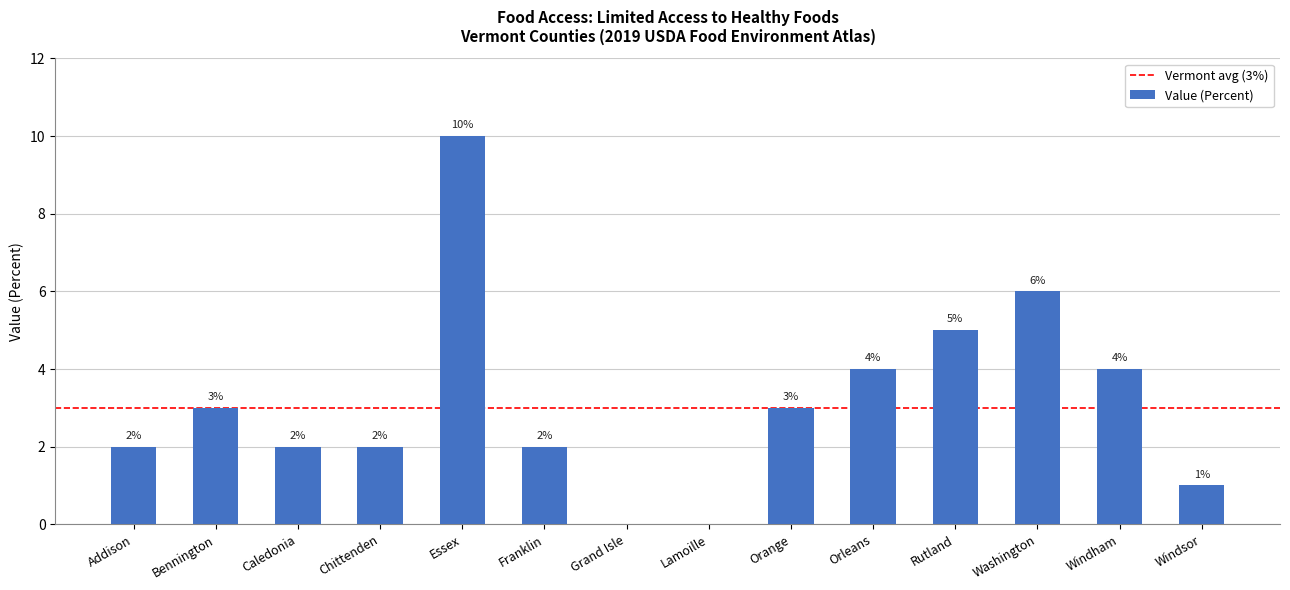

Reading left to right, list all the values displayed in this chart.

2	3	2	2	10	2	0	0	3	4	5	6	4	1